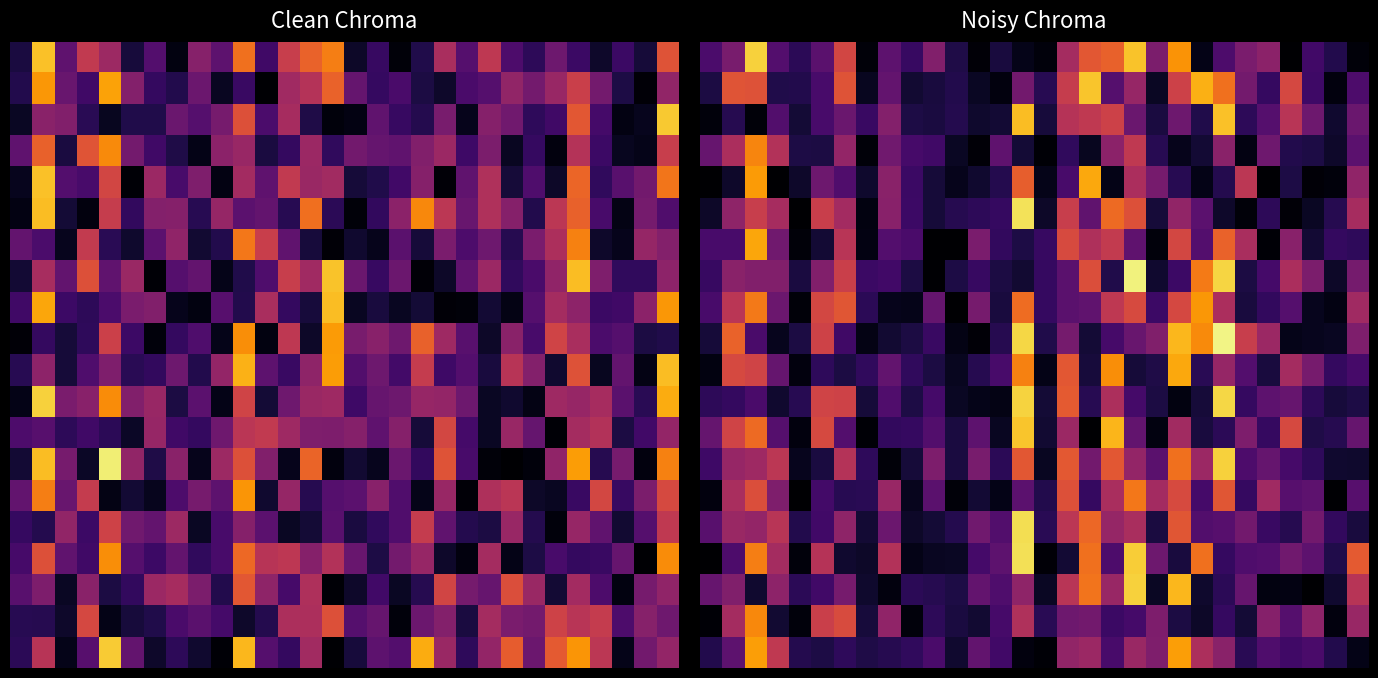

At which category is the sum across all series the highest?

2